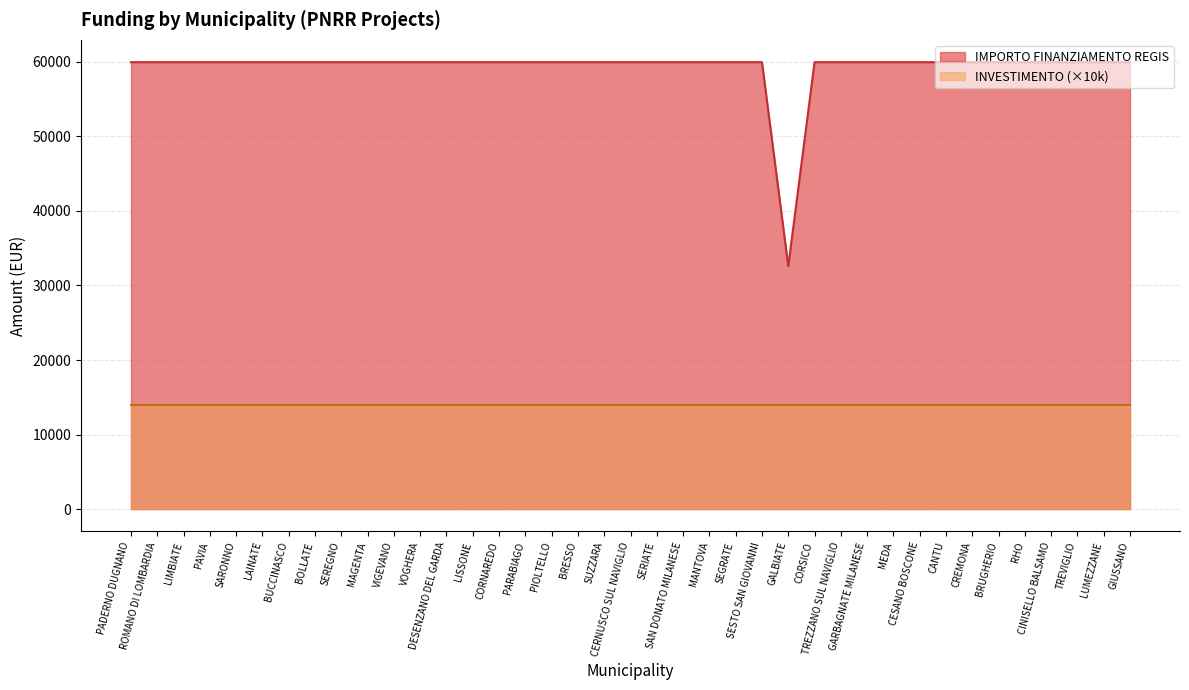

The value at VOGHERA is 23977. True or false?

False